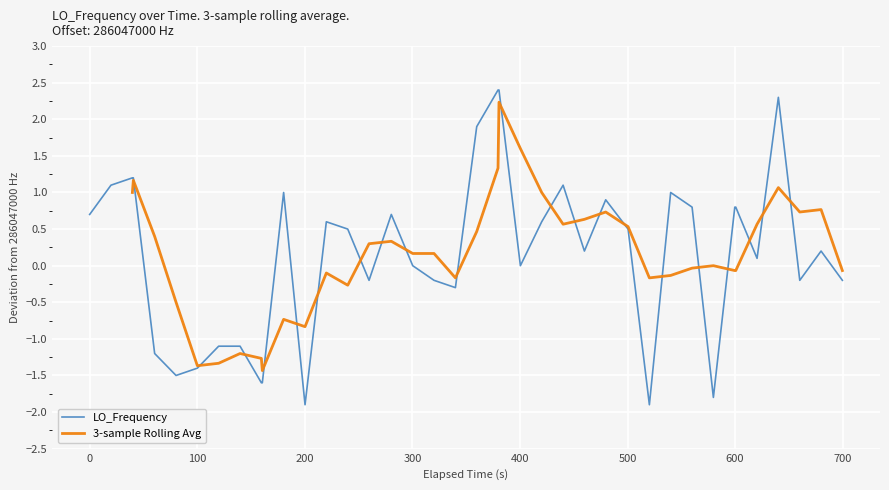

What is the sum of all values?

6.8